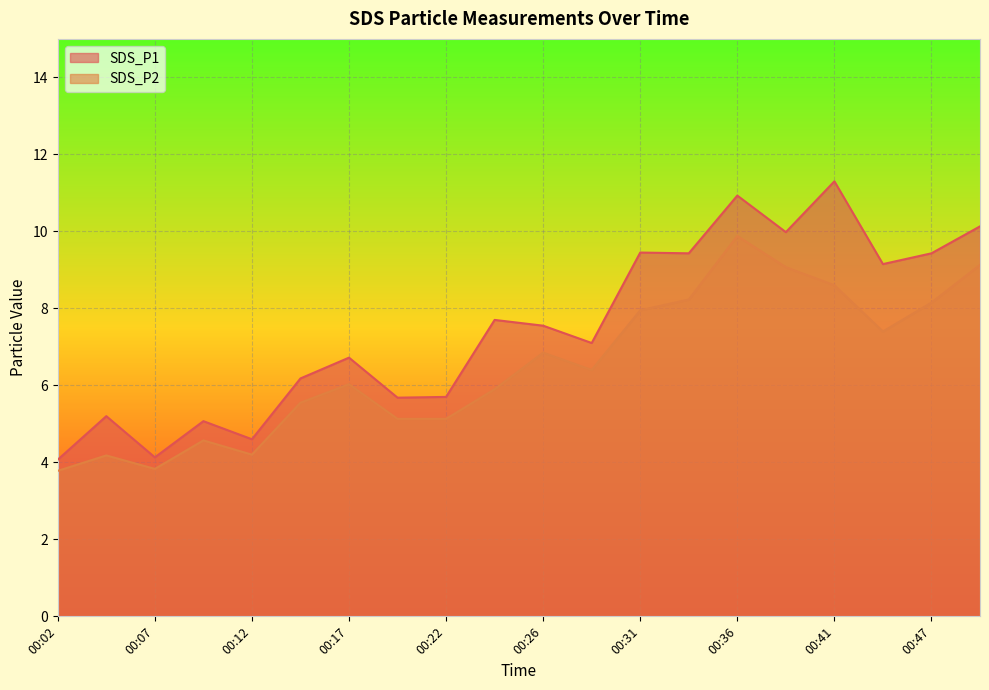

True or false: SDS_P2 has a value of 6.4 at 00:50.

False